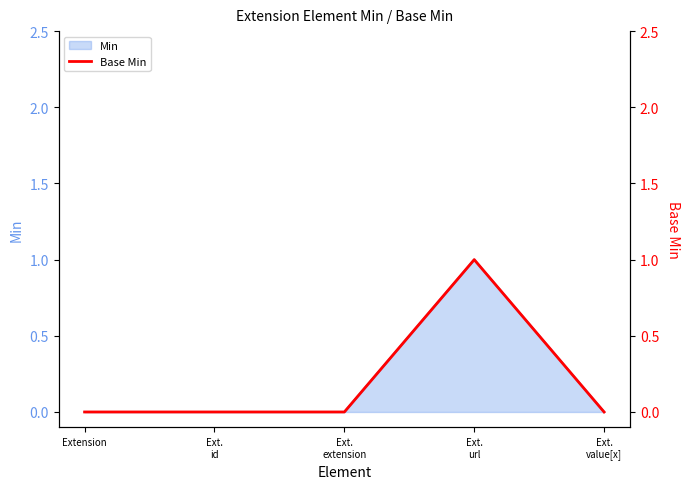

Does the chart have visible grid lines?

No